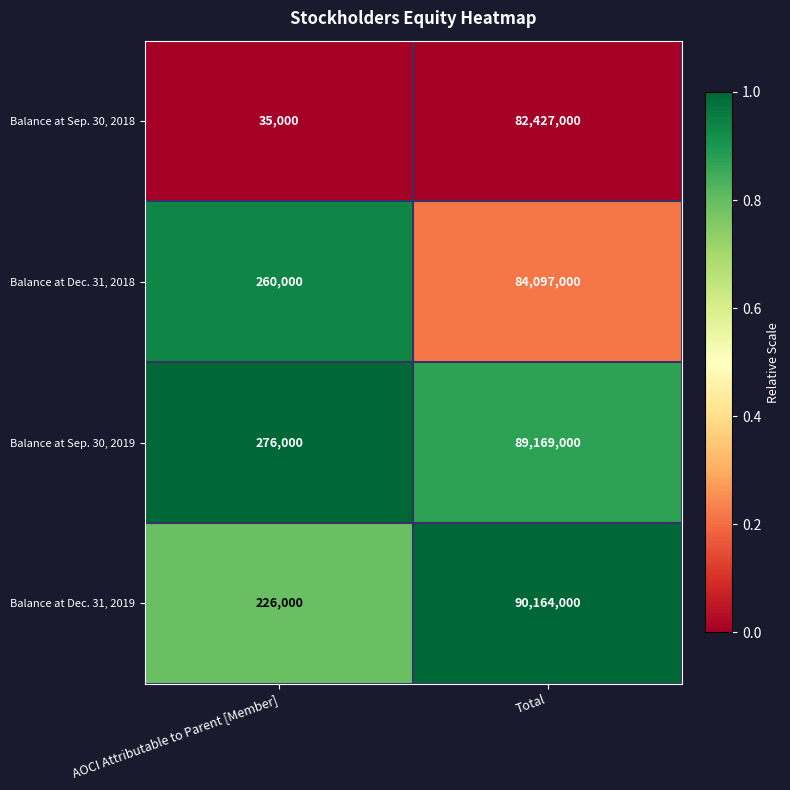

What is the spread (max minus min) of values at AOCI Attributable to Parent [Member]?

241000